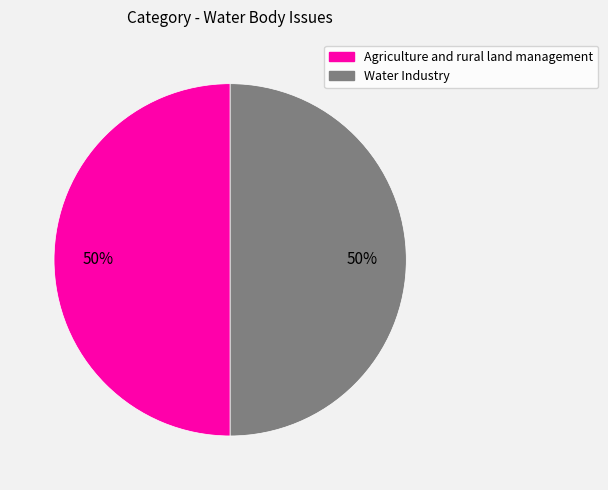

To the nearest percent, what portion does Agriculture and rural land management represent?

50%